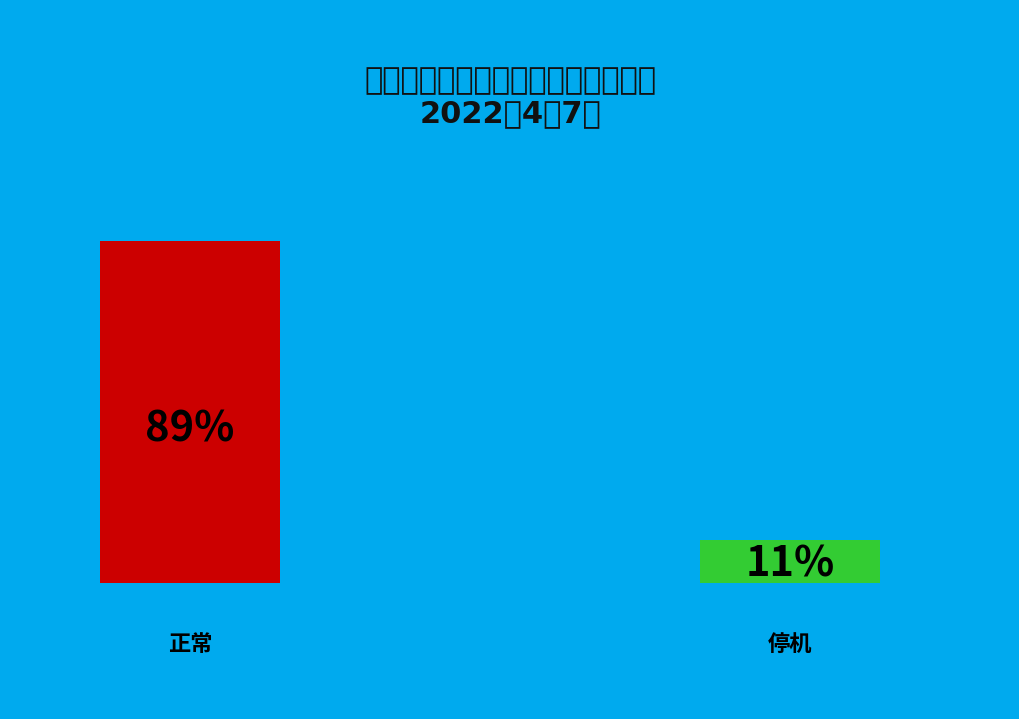

Approximately how many times larger is the value at 正常 compared to 停机?

8.0